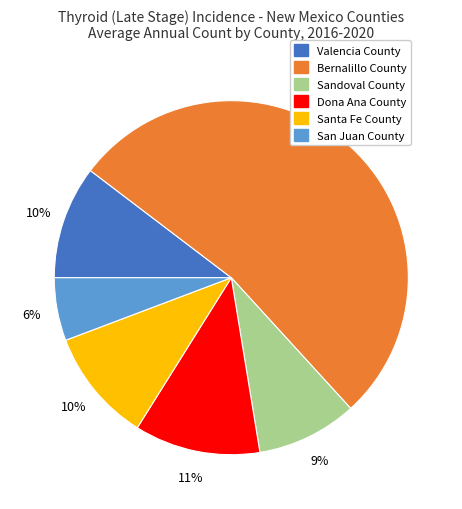

Is the sum of Sandoval County and Santa Fe County greater than half?

No